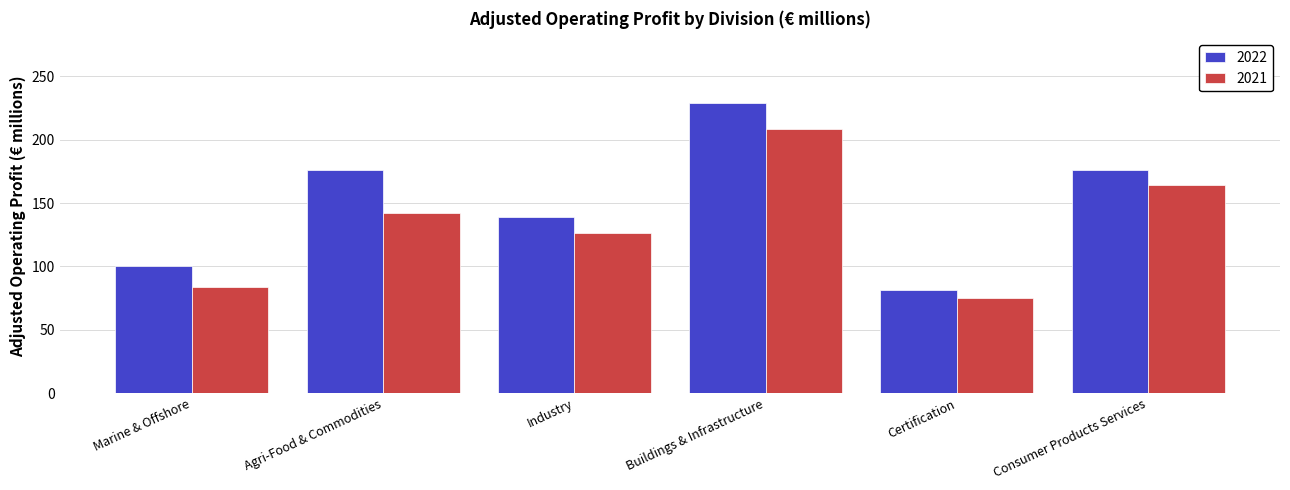

What is the spread (max minus min) of values at Certification?

5.9